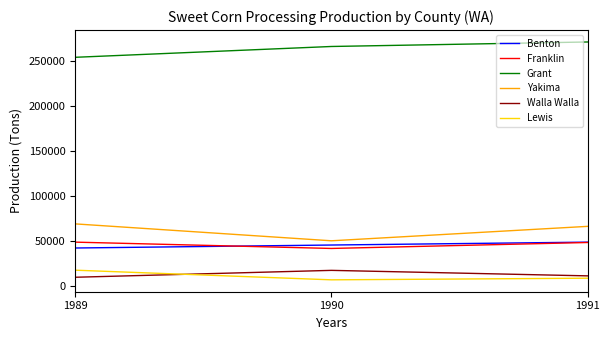

What is the sum of all Walla Walla values?

39350